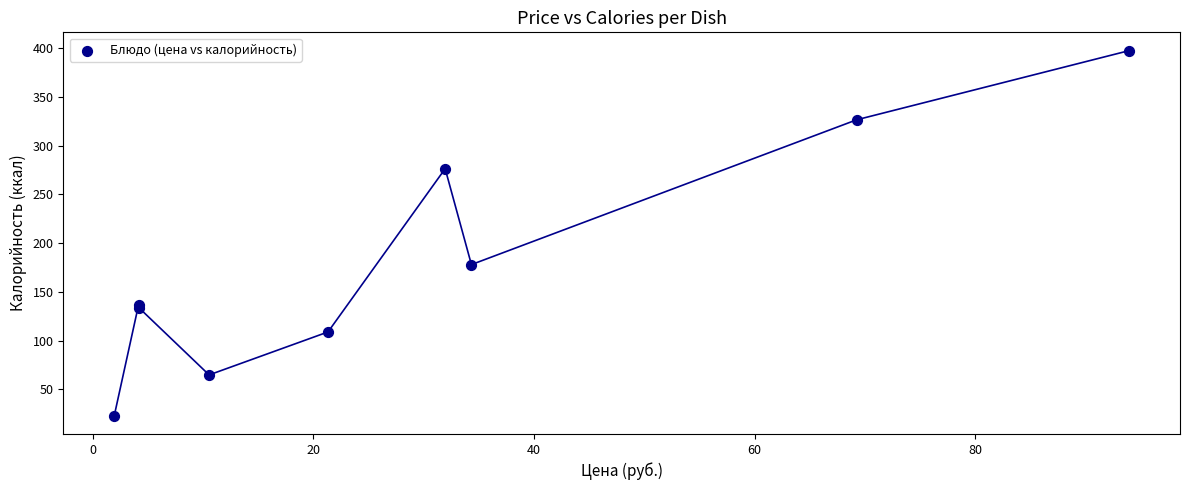

What Y value in the scatter plot is closest to 210?

177.9